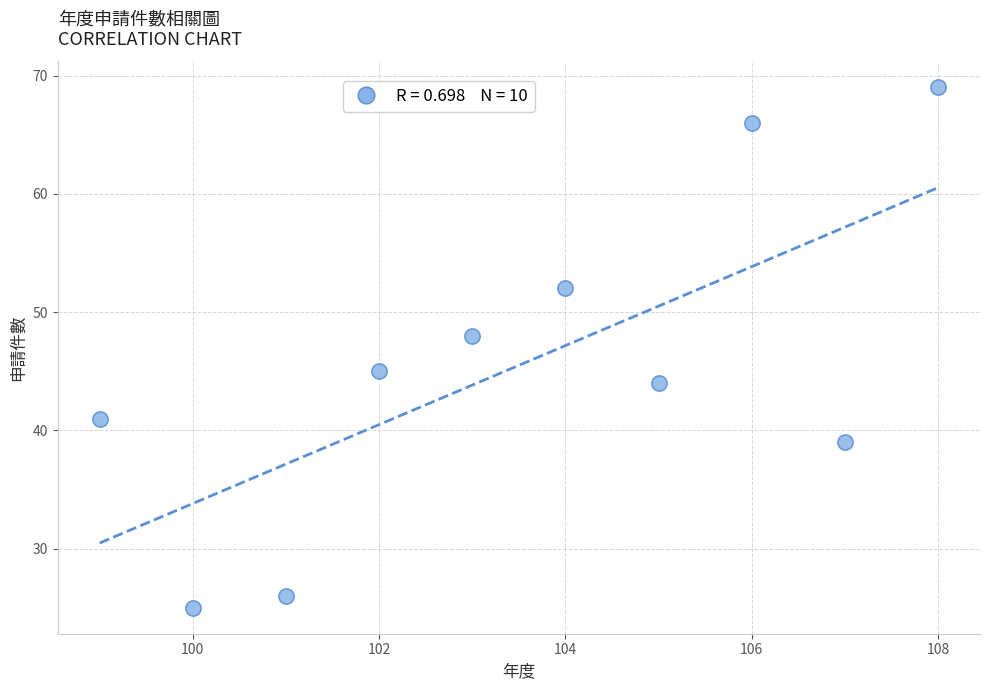

What Y value in the scatter plot is closest to 47?

48